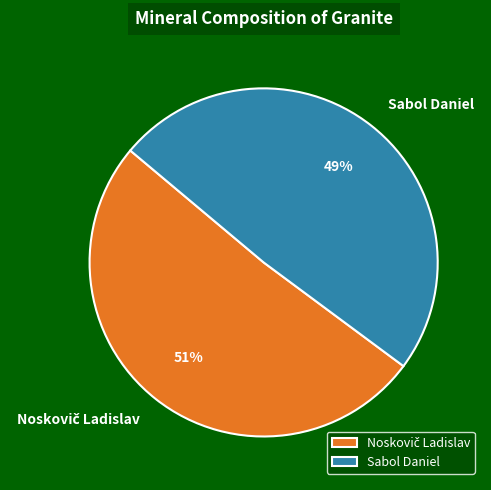

To the nearest percent, what is the average slice percentage?

50%